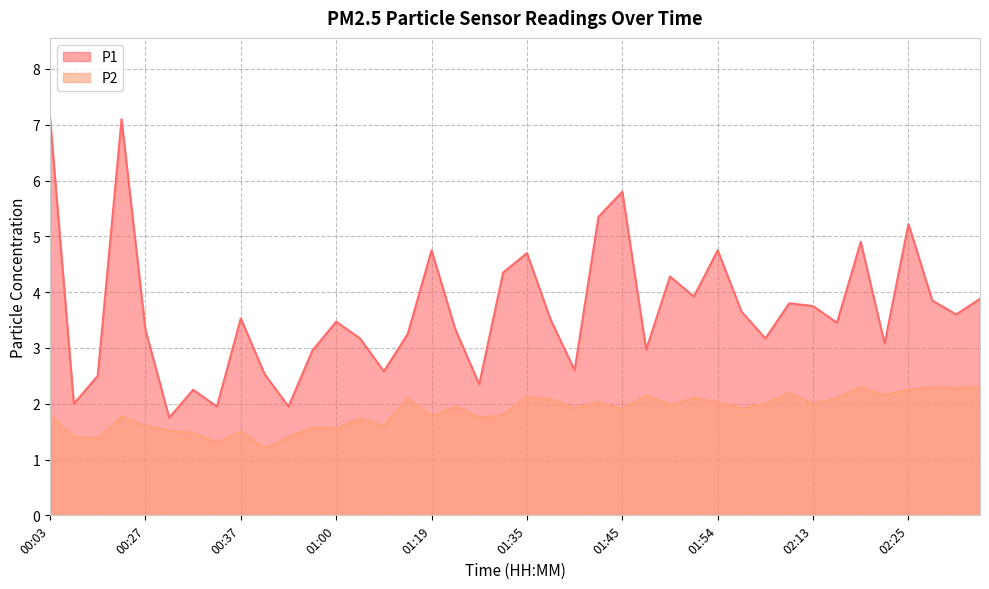

True or false: P2 and P1 cross at least once.

False